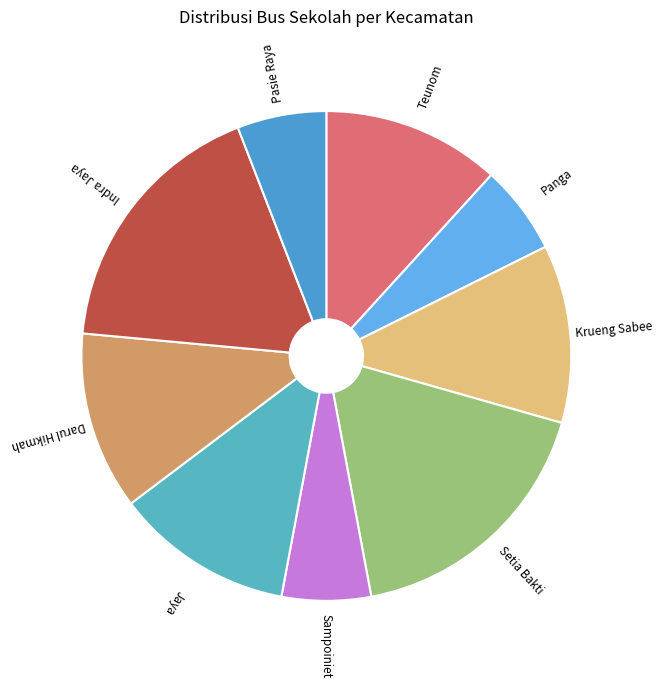

Combined, do Setia Bakti and Pasie Raya account for over 50%?

No